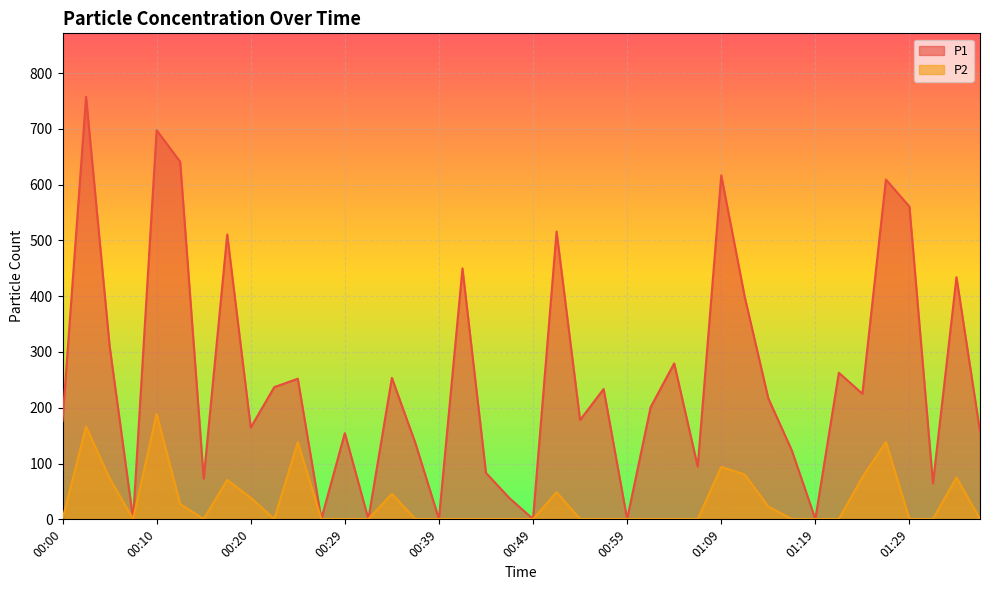

At which label does P1 reach its minimum?

00:07